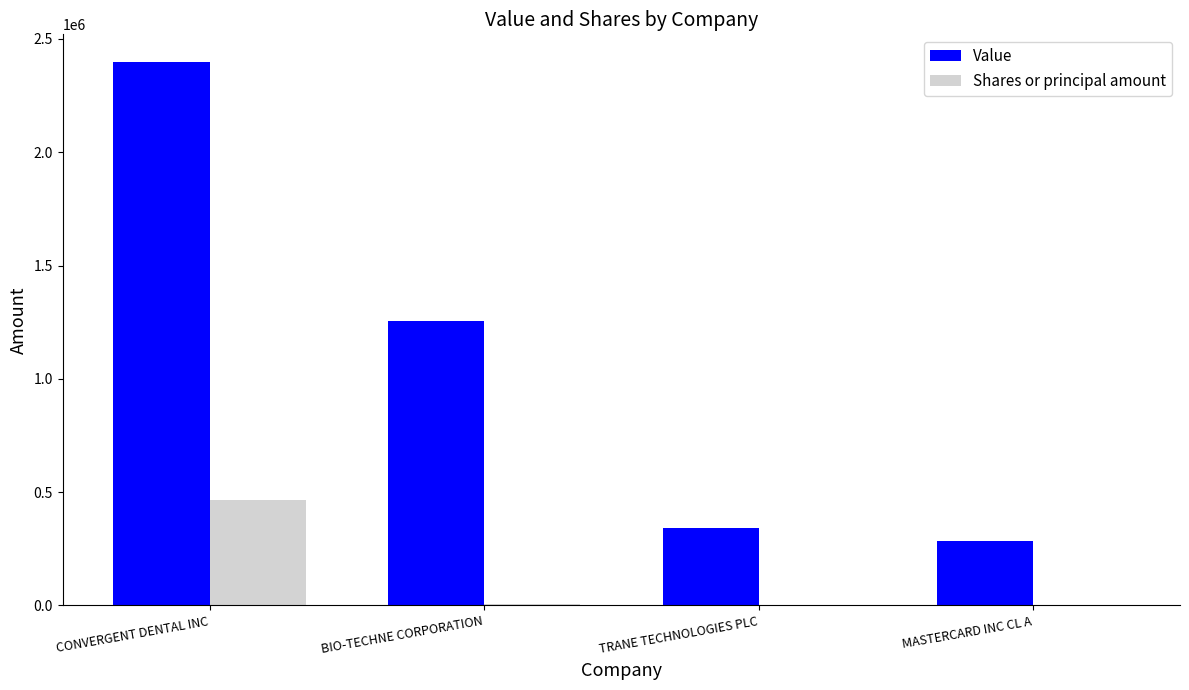

Where is Value nearest to the value 1343000?

BIO-TECHNE CORPORATION